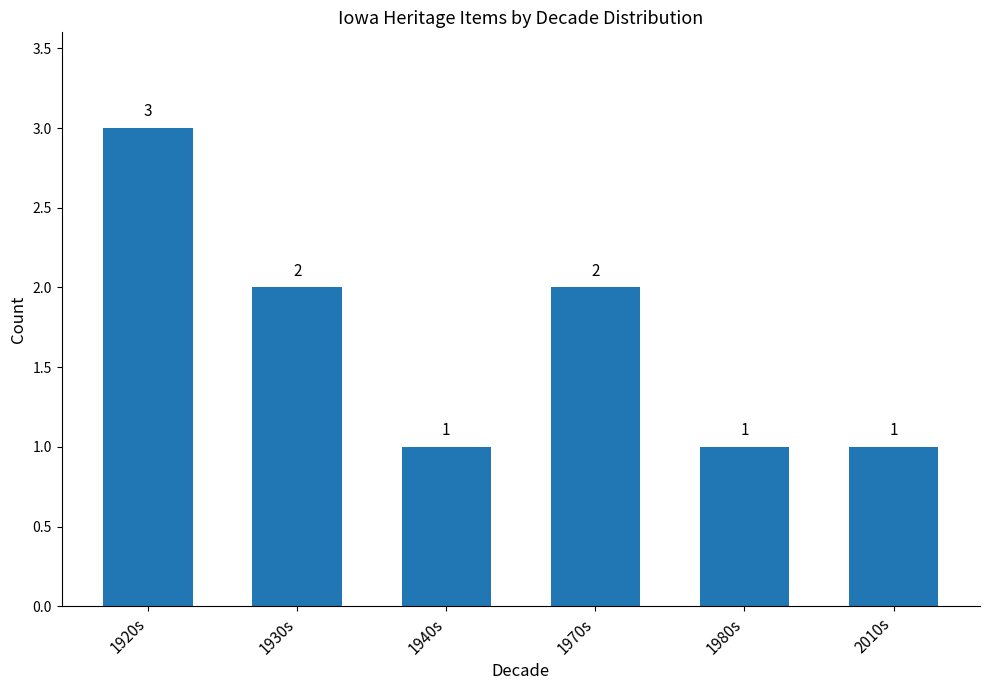

What is the difference between the maximum and minimum values?

2